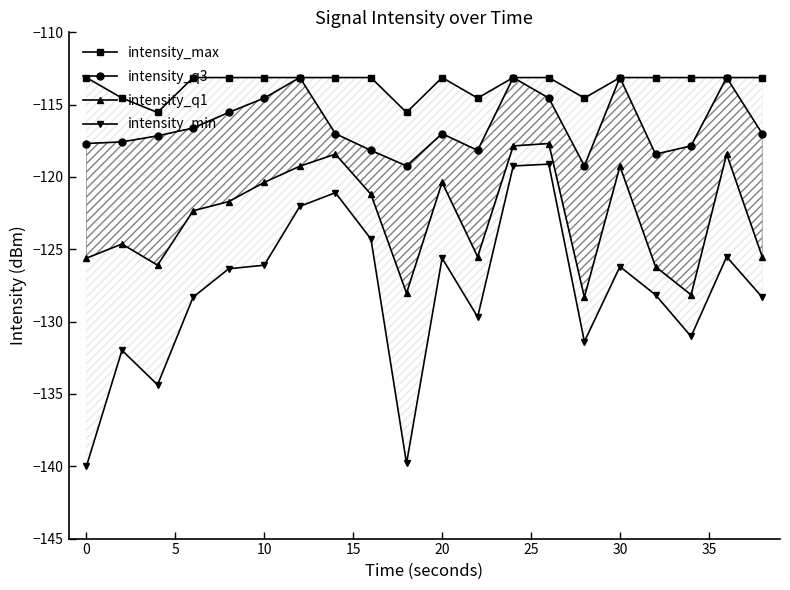

What is the difference between the second highest and minimum values in the intensity_max series?

2.4